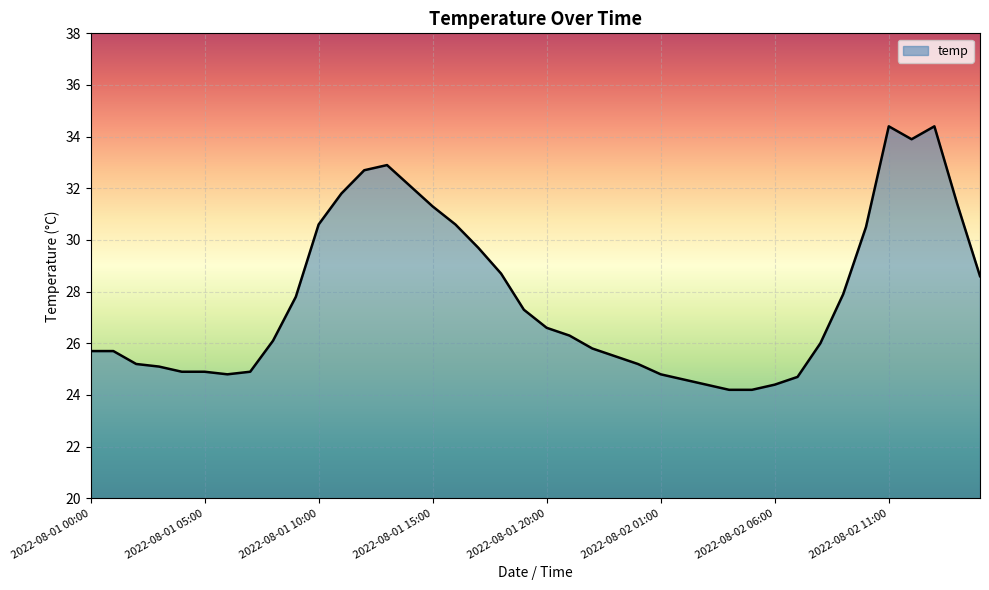

What is the difference between the maximum and minimum values?

10.2